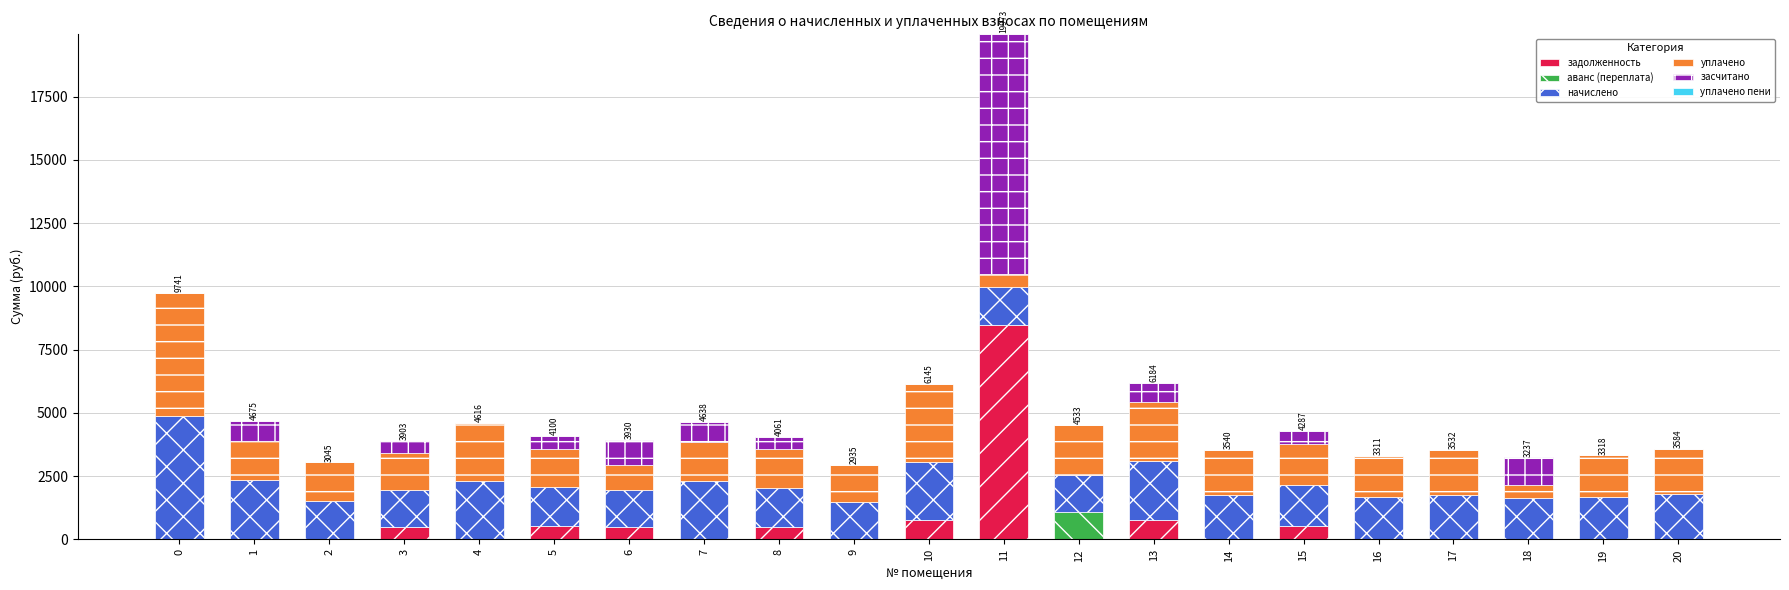

What is the total value across all series at 2?

3045.5